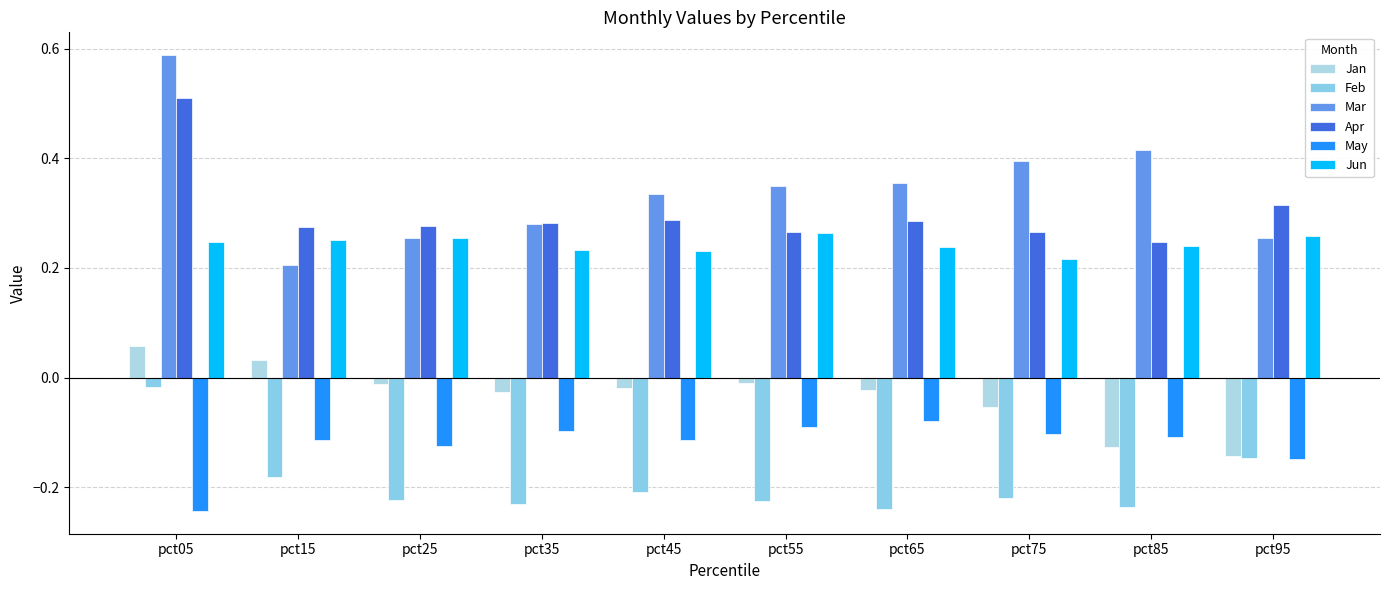

Reading left to right, what are all the values shown in this chart?

Jan: 0.1	0.0	-0.0	-0.0	-0.0	-0.0	-0.0	-0.1	-0.1	-0.1
Feb: -0.0	-0.2	-0.2	-0.2	-0.2	-0.2	-0.2	-0.2	-0.2	-0.1
Mar: 0.6	0.2	0.3	0.3	0.3	0.3	0.4	0.4	0.4	0.3
Apr: 0.5	0.3	0.3	0.3	0.3	0.3	0.3	0.3	0.2	0.3
May: -0.2	-0.1	-0.1	-0.1	-0.1	-0.1	-0.1	-0.1	-0.1	-0.1
Jun: 0.2	0.3	0.3	0.2	0.2	0.3	0.2	0.2	0.2	0.3